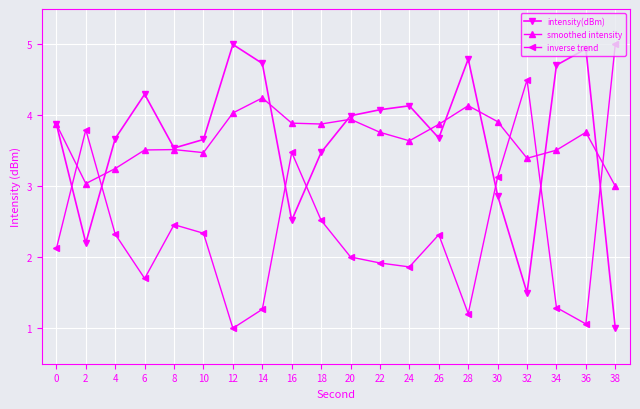

Does the chart have visible grid lines?

Yes